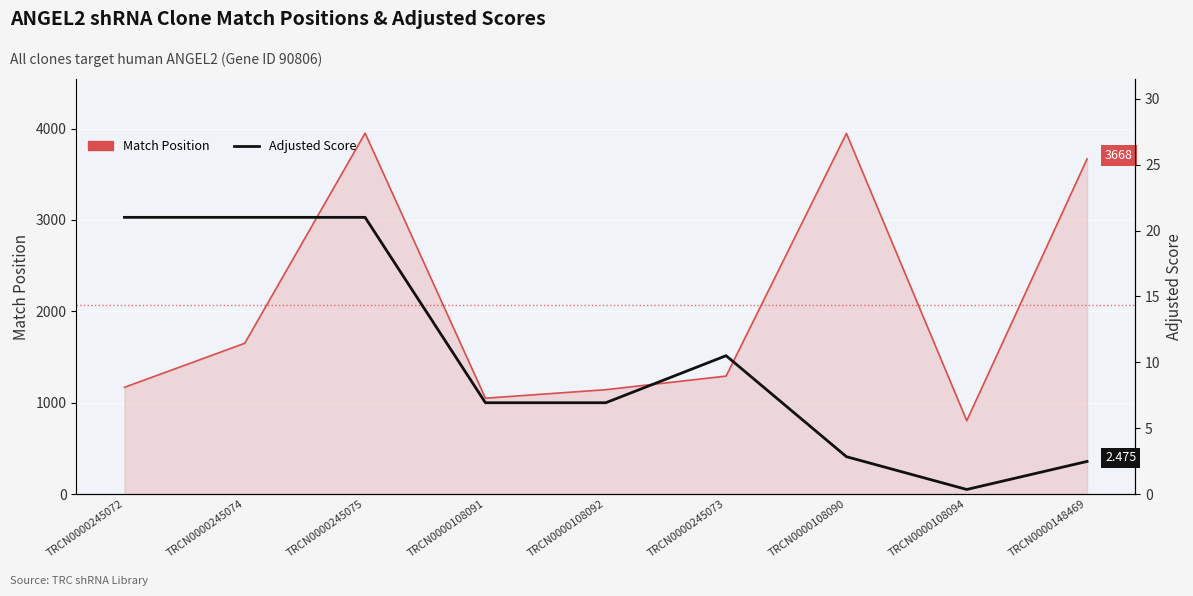

What is the value of the Match Position point at the 1st from the left?

1168.0